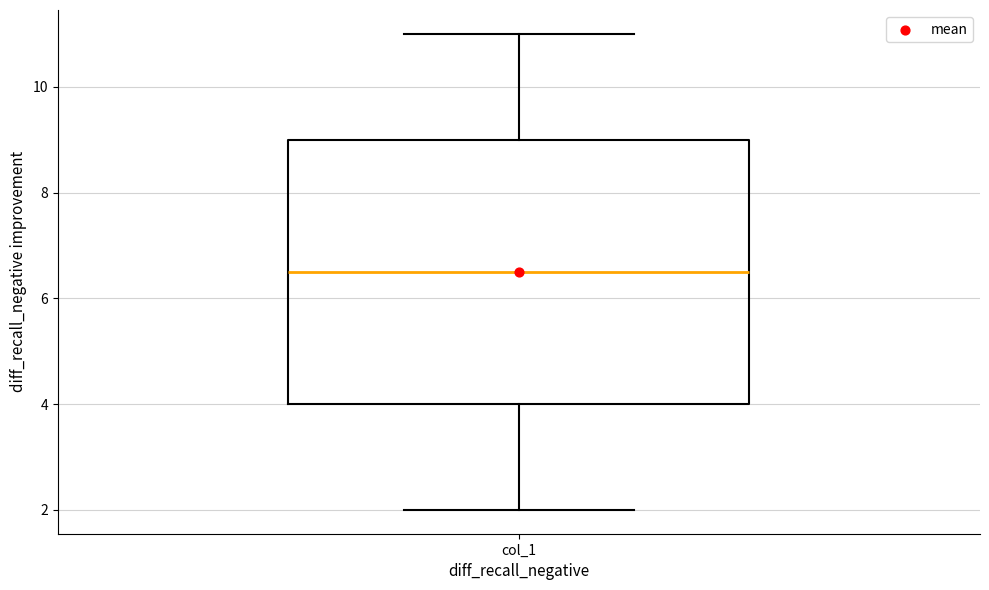

Read this box plot against the y-axis: the position of the median line, the range covered by the box, and the ends of both whiskers. The values are not printed on the chart, so give them approximately, as read against the axis.

median 6.6, box 4.0 to 9.0, whiskers 2.0 to 11.0